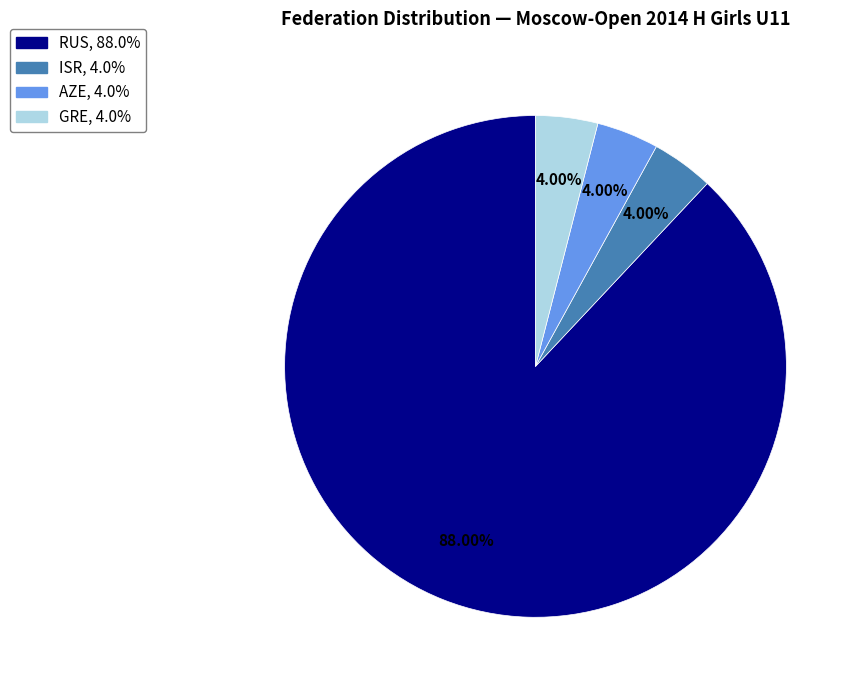

To the nearest percent, what is the average slice percentage?

25%